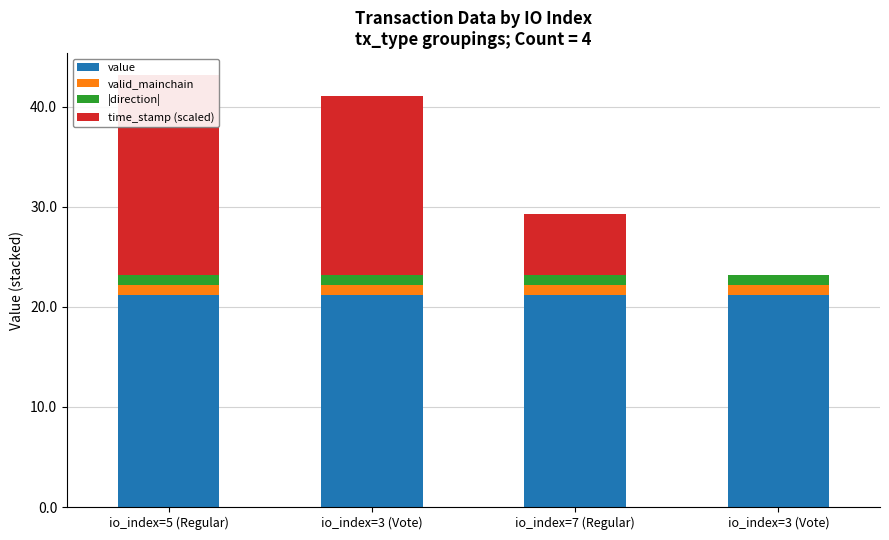

What is the sum of the value values at io_index=5 (Regular) and io_index=3 (Vote)?

42.4